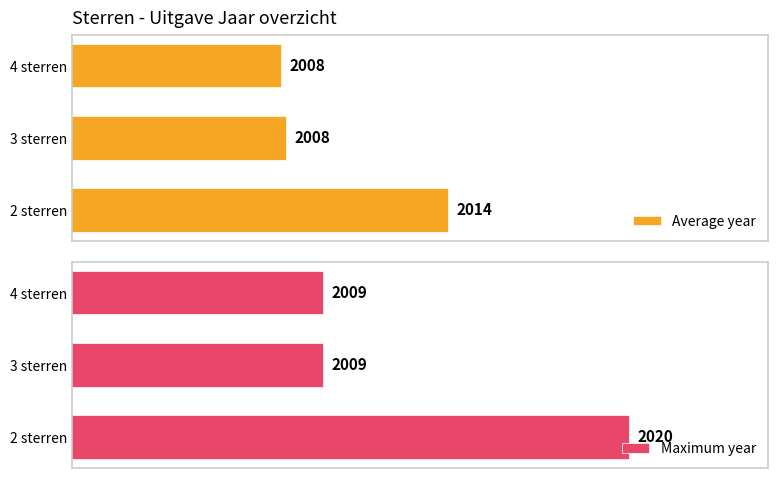

At which label does Average year reach its peak?

2 sterren